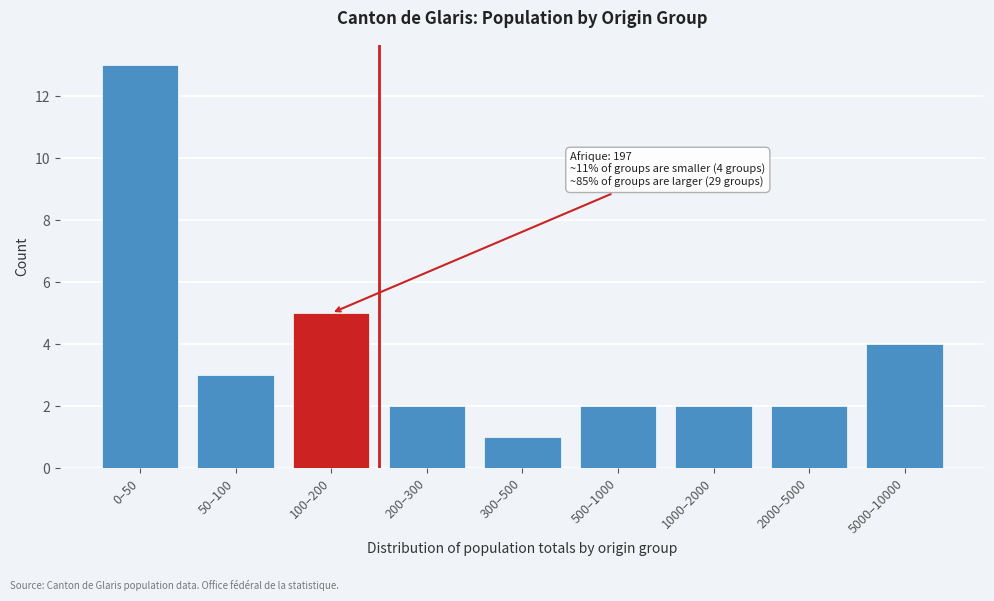

Reading left to right, what are all the values shown in this chart?

0–50=13	50–100=3	100–200=5	200–300=2	300–500=1	500–1000=2	1000–2000=2	2000–5000=2	5000–10000=4